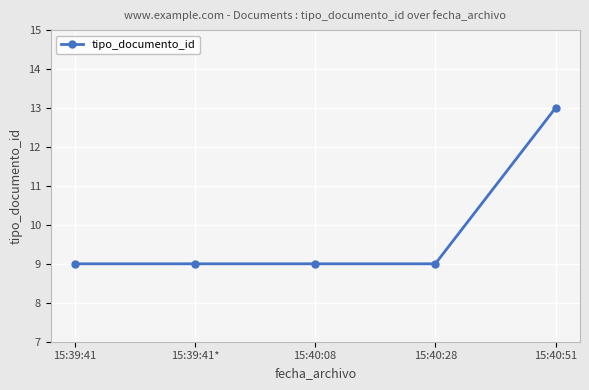

What is the minimum value shown in the chart?

9